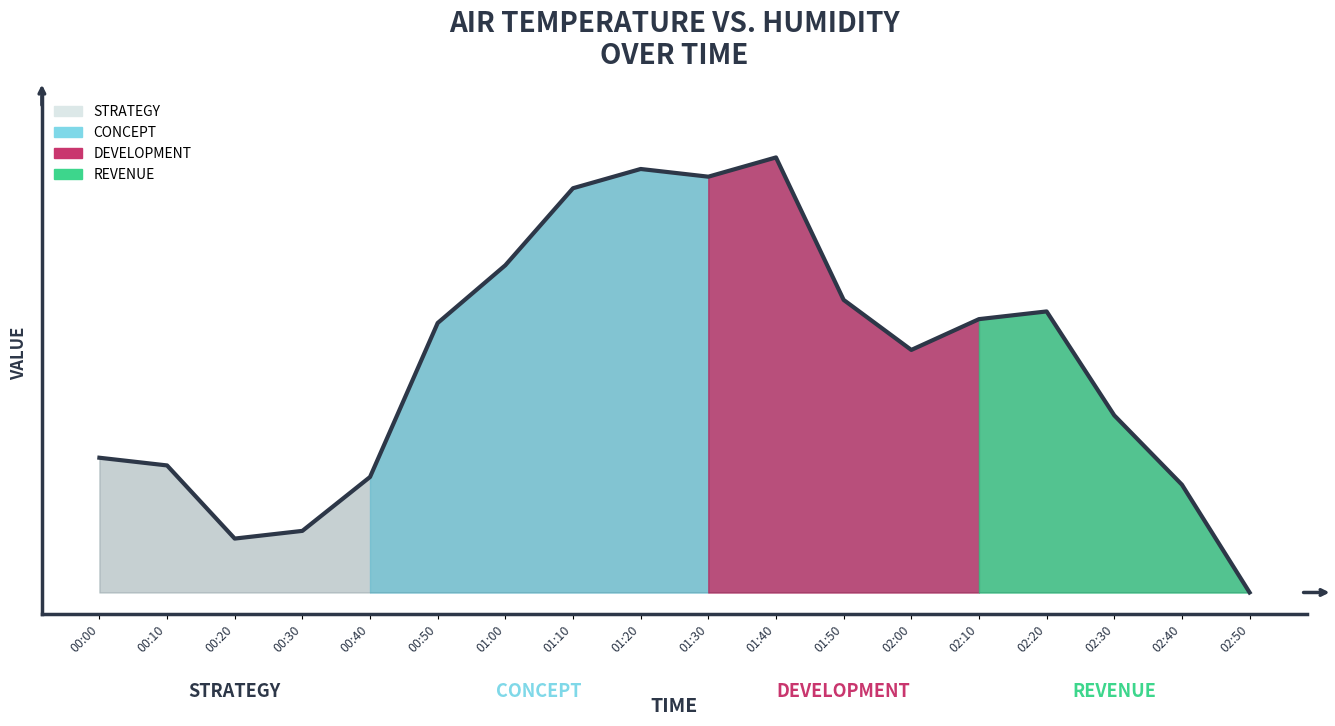

How many interior local valleys (lower than both neighbors) does the data have?

3